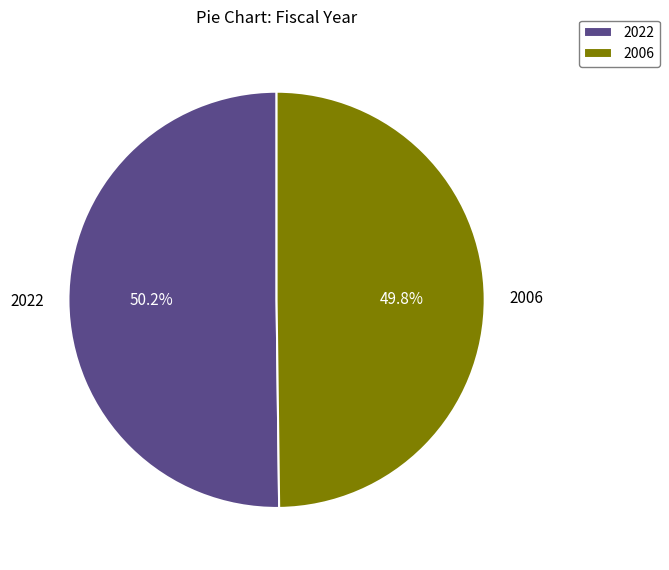

What percentage do 2022 and 2006 together represent?

100.0%